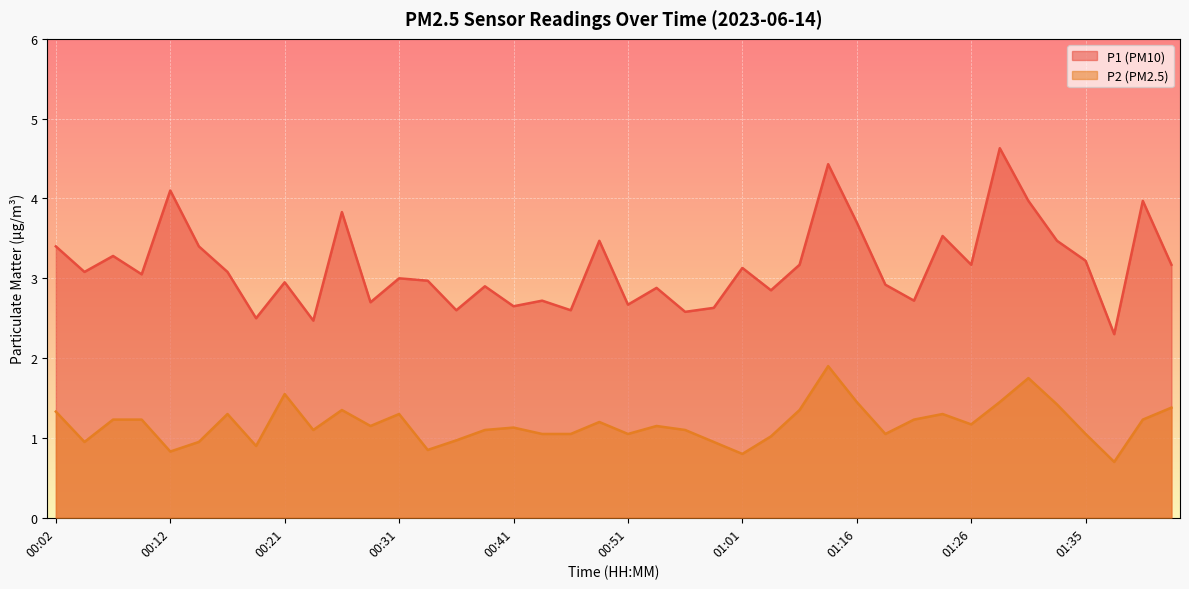

What is the difference between the P1 values at 00:09 and 00:34?

0.1